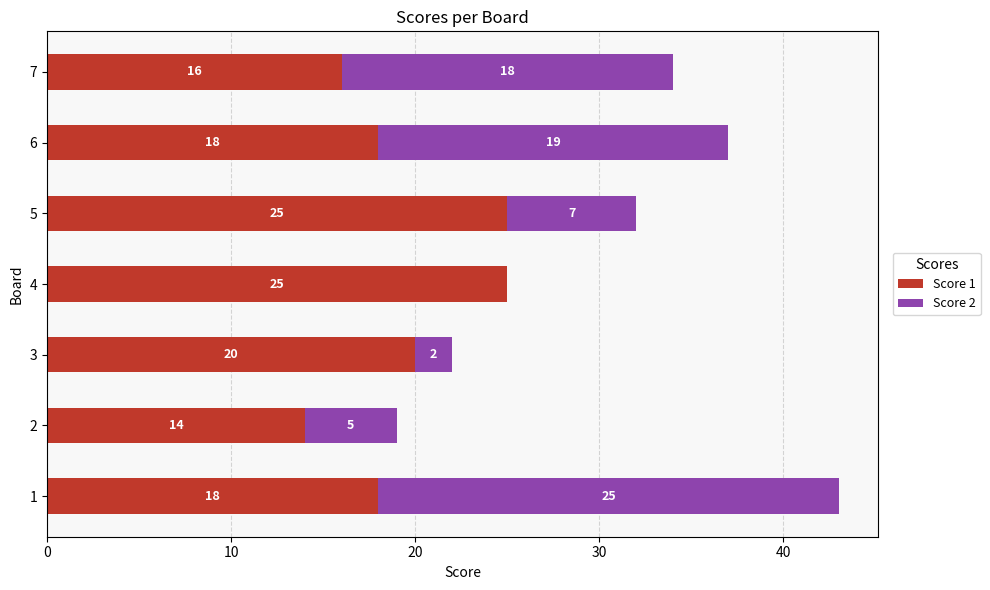

What is the maximum value for Score 1?

25